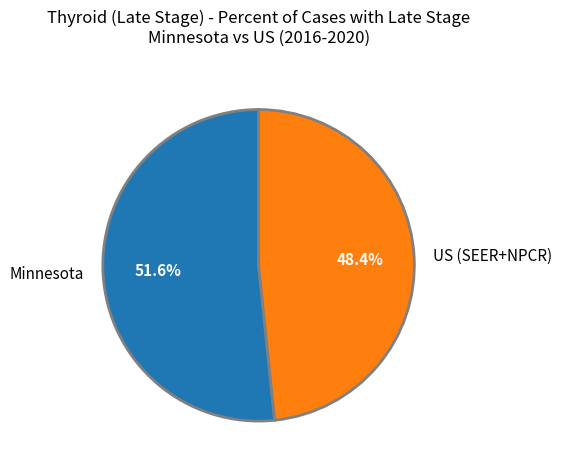

Do US (SEER+NPCR) and Minnesota together represent more than half of the pie?

Yes